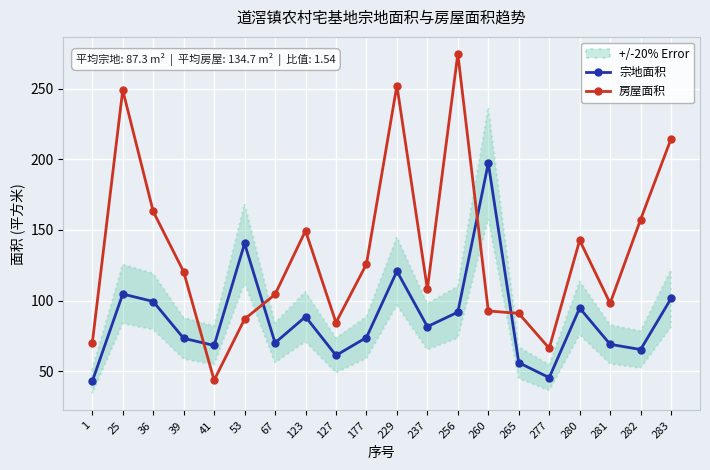

What is the difference between the second highest and minimum values in the 房屋面积 series?

208.6